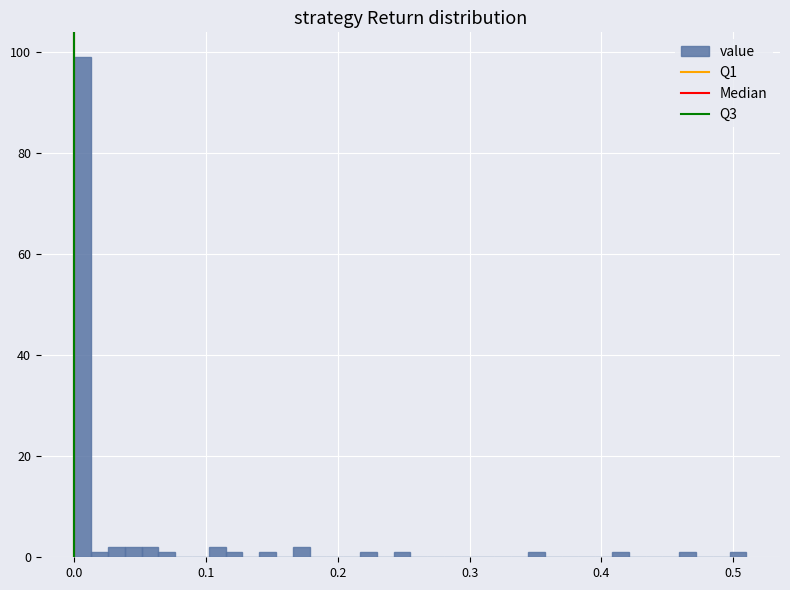

Around what value on the x-axis is the tallest bar? Give the approximate position of its centre, as read against the axis.

0.01